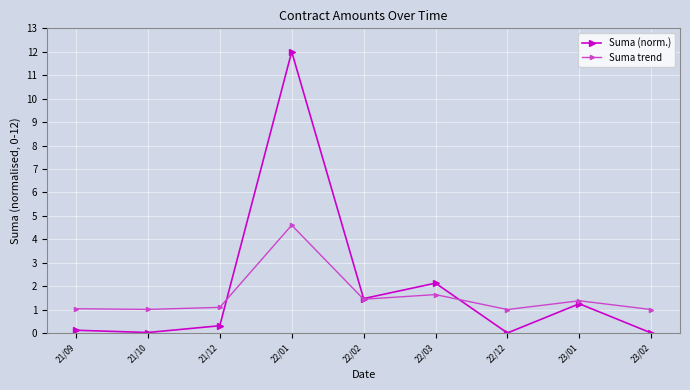

Rank the series at 21/12 from lowest to highest value.

Suma (norm.), Suma trend